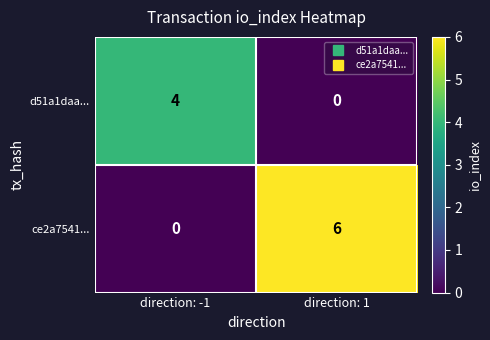

At direction: 1, list the series in order from smallest to largest.

d51a1daa..., ce2a7541...